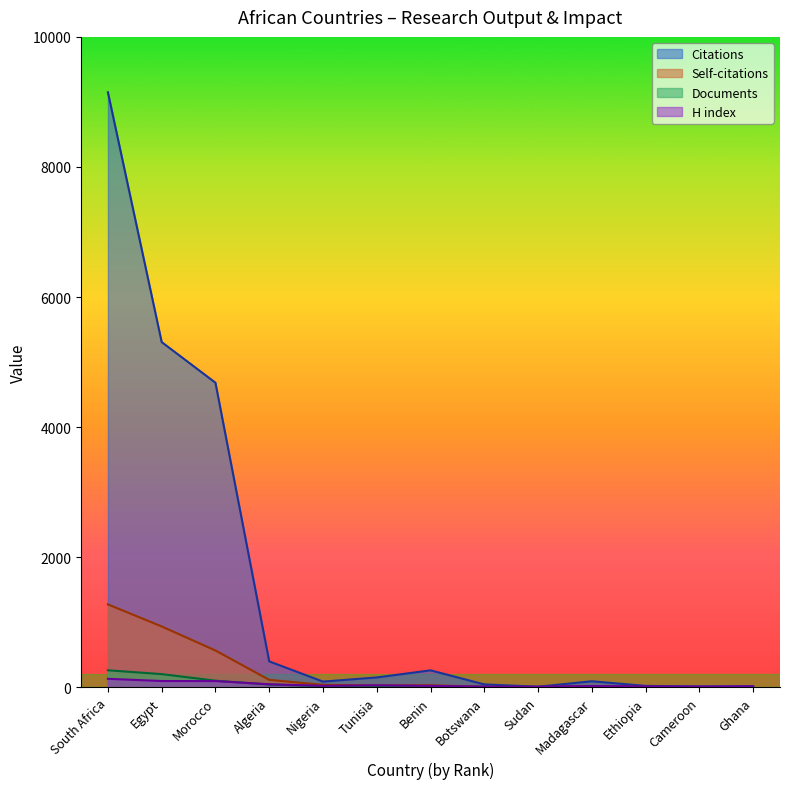

How many interior local peaks does the Self-citations series have?

2